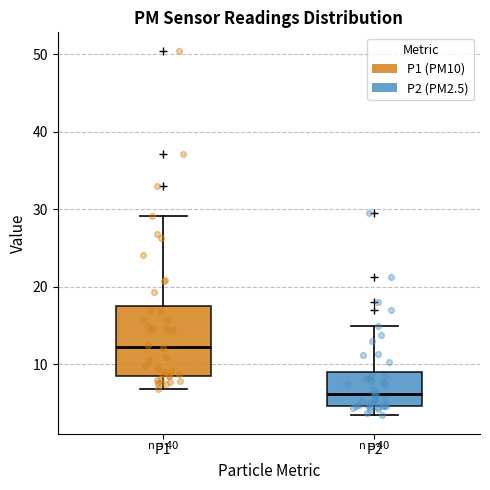

Which box's median line is the lowest?

P2